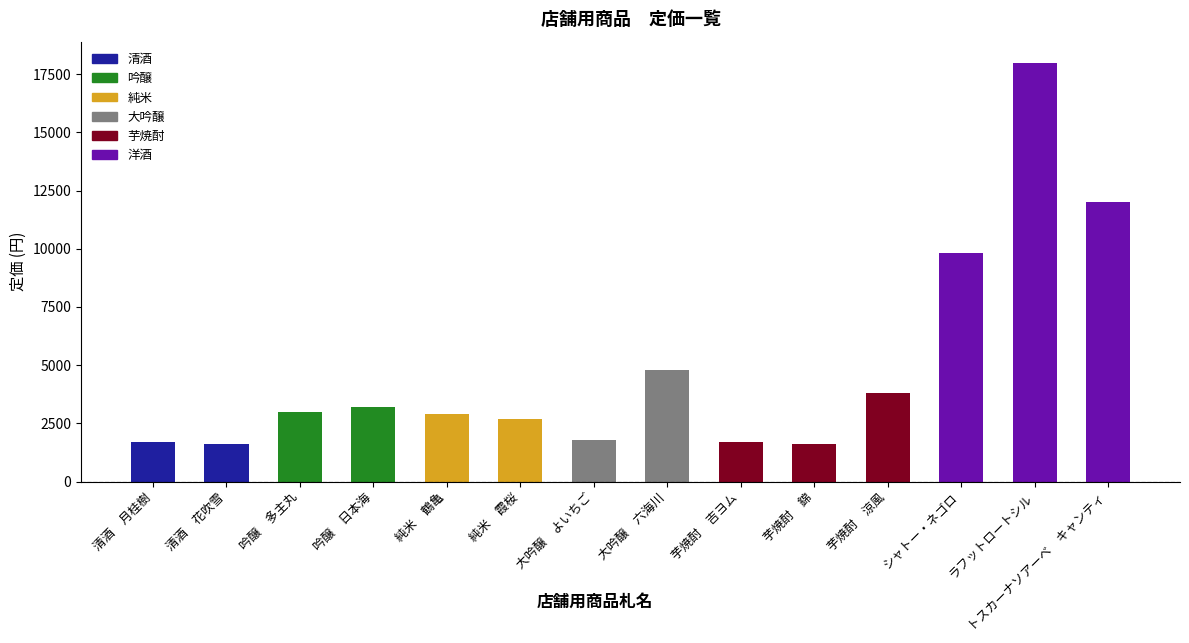

Reading left to right, what are all the values shown in this chart?

清酒　月桂樹=1700	清酒　花吹雪=1600	吟醸　多主丸=3000	吟醸　日本海=3200	純米　鶴亀=2900	純米　霞桜=2700	大吟醸　よいちご=1800	大吟醸　六海川=4800	芋焼酎　吉ヨム=1700	芋焼酎　錦=1600	芋焼酎　涼風=3800	シャトー・ネゴロ=9800	ラフットロートシル=18000	トスカーナソアーベ　キャンティ=12000